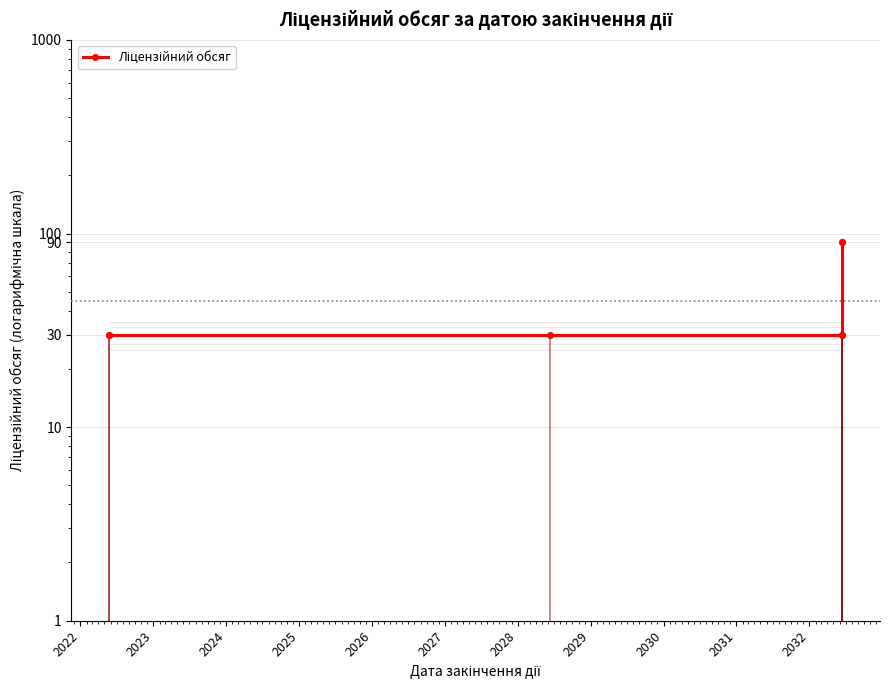

What is the sum of the values at 2024 and 2025?

60